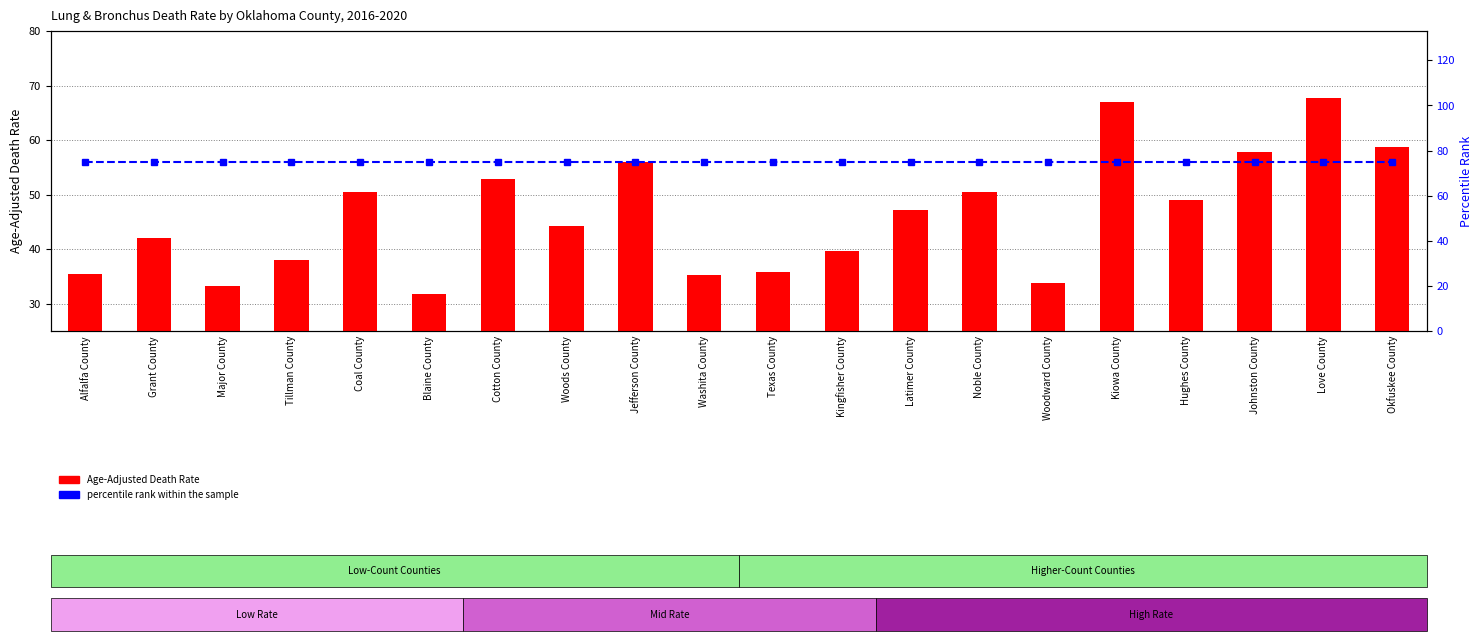

True or false: percentile rank within the sample has a value of 33.3 at Noble County.

False